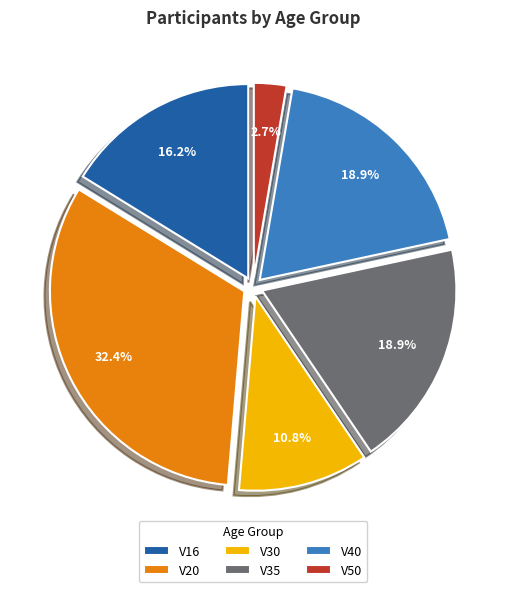

The V50 slice represents 12% of the pie. True or false?

False